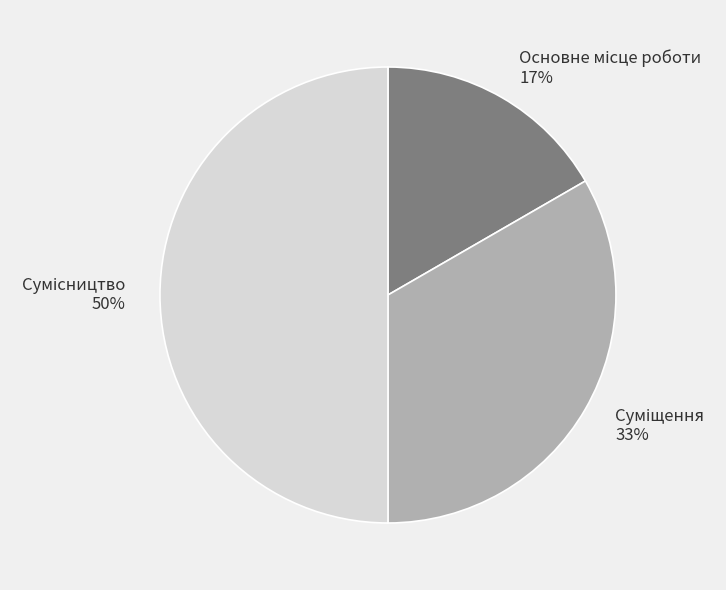

To the nearest percent, what is the difference between the largest and smallest slice percentages?

33%